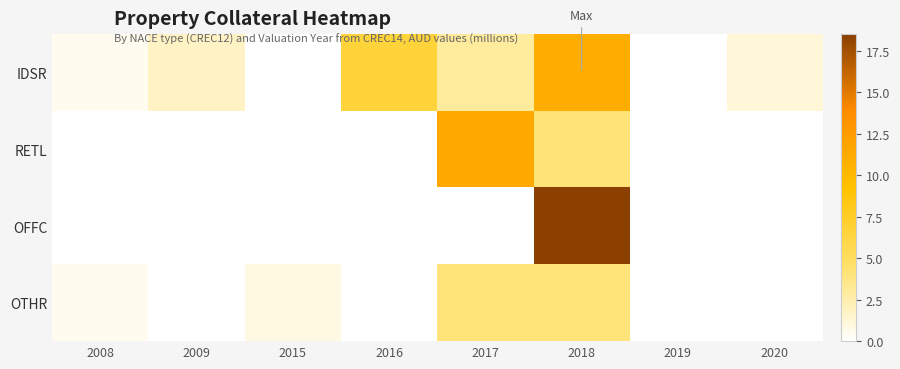

Between 2019 and 2008, which is larger?

2008